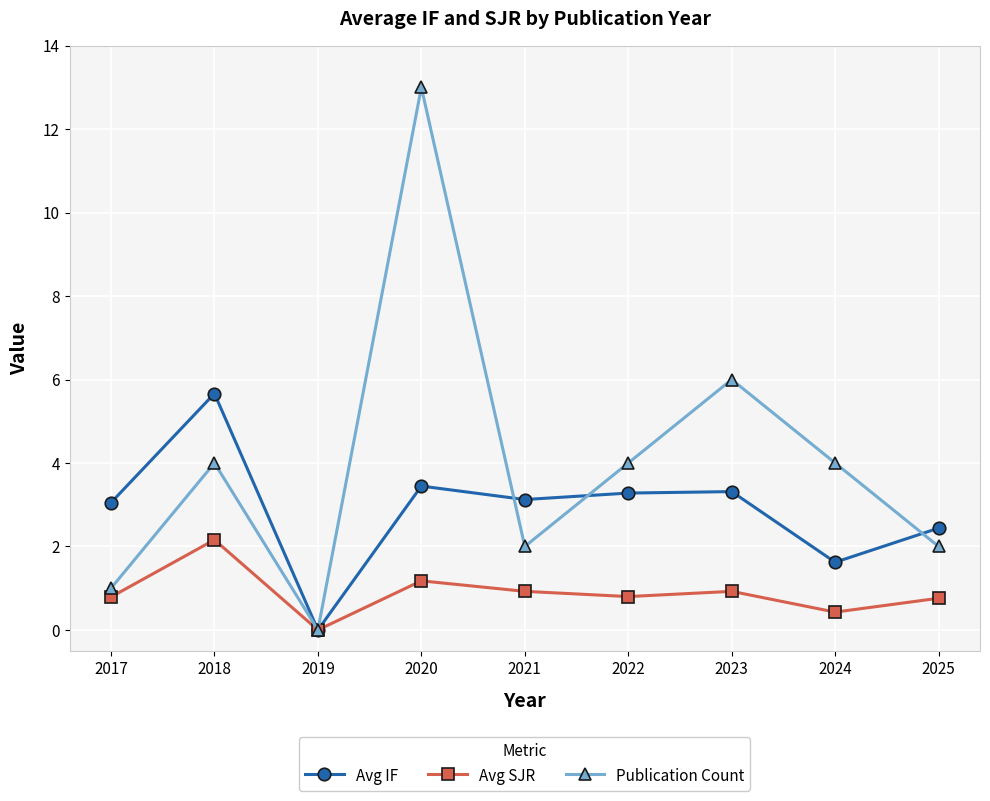

At which category does the chart reach its minimum across all series?

2019